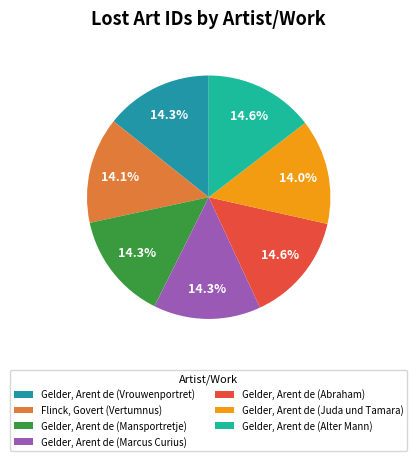

Approximately how many times larger is the value at Gelder, Arent de (Marcus Curius) compared to Gelder, Arent de (Juda und Tamara)?

1.0